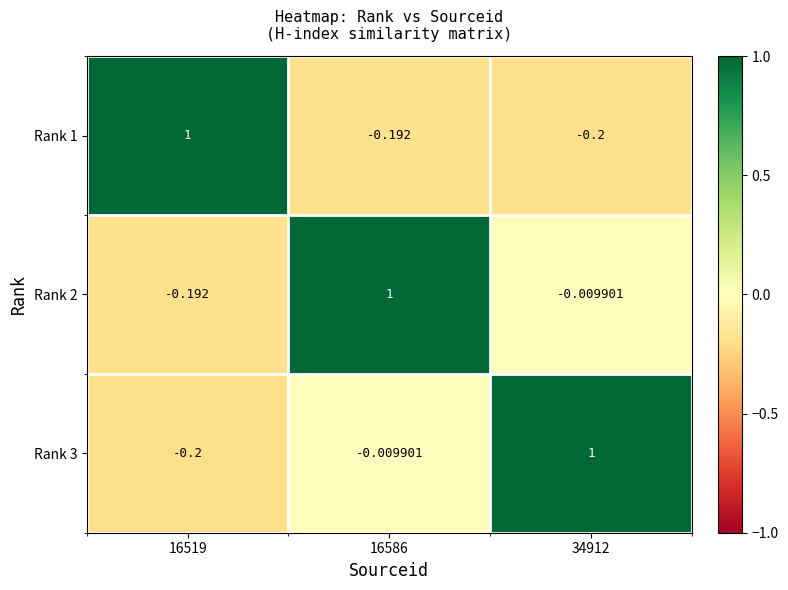

What is the smallest value displayed?

-0.2